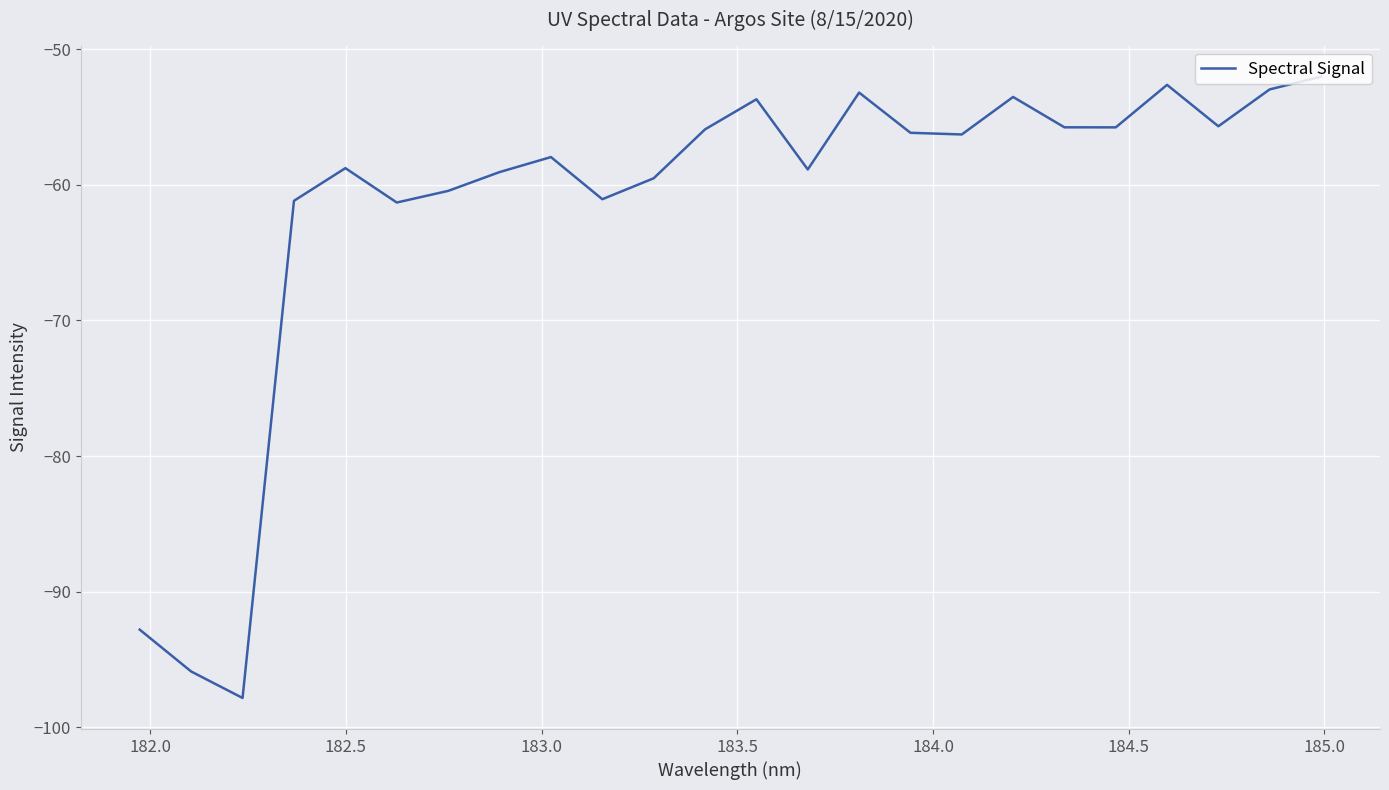

What is the greatest value displayed?

-52.0